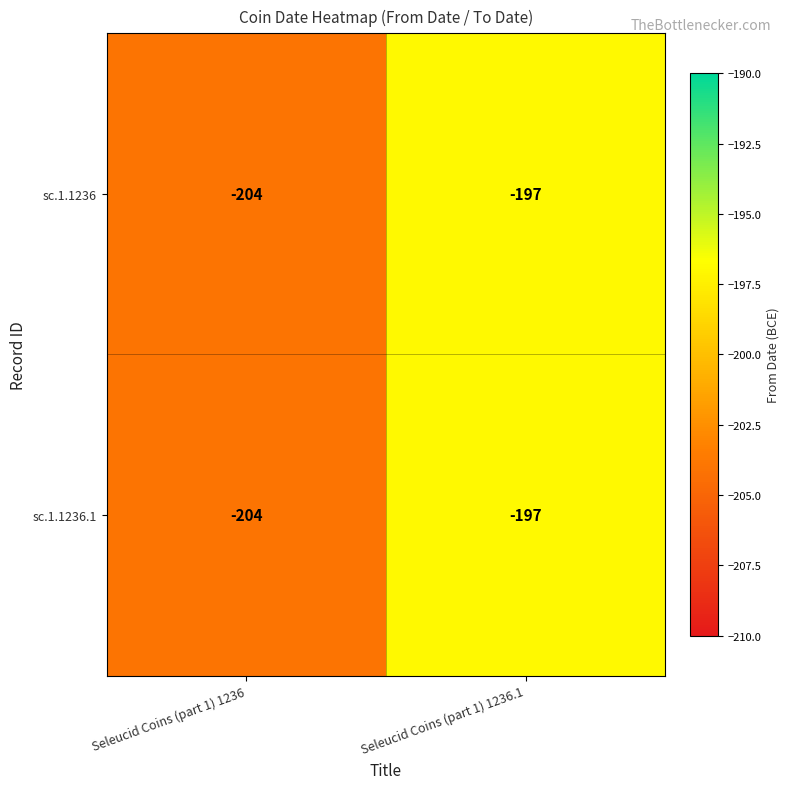

What is the sum of all sc.1.1236.1 values?

-401